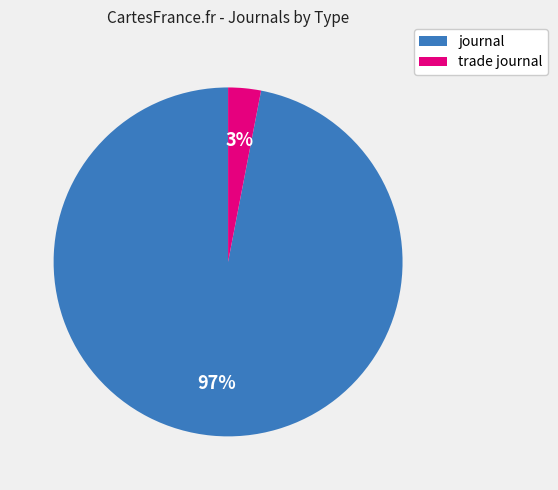

Which has a higher value, trade journal or journal?

journal